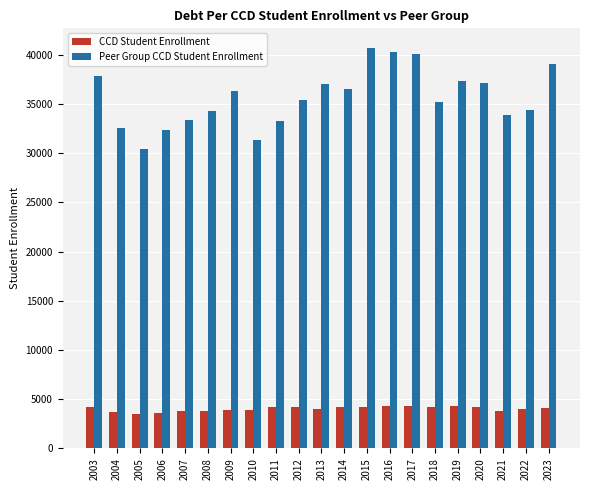

What is the smallest value displayed?

3504